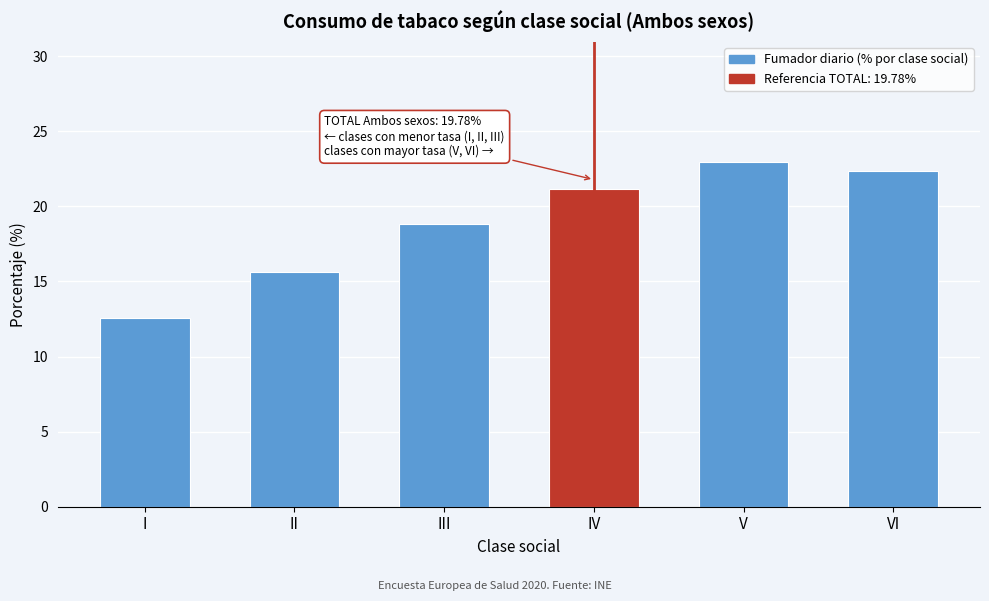

Reading left to right, transcribe all the data shown in this chart.

12.6	15.6	18.8	21.2	22.9	22.4